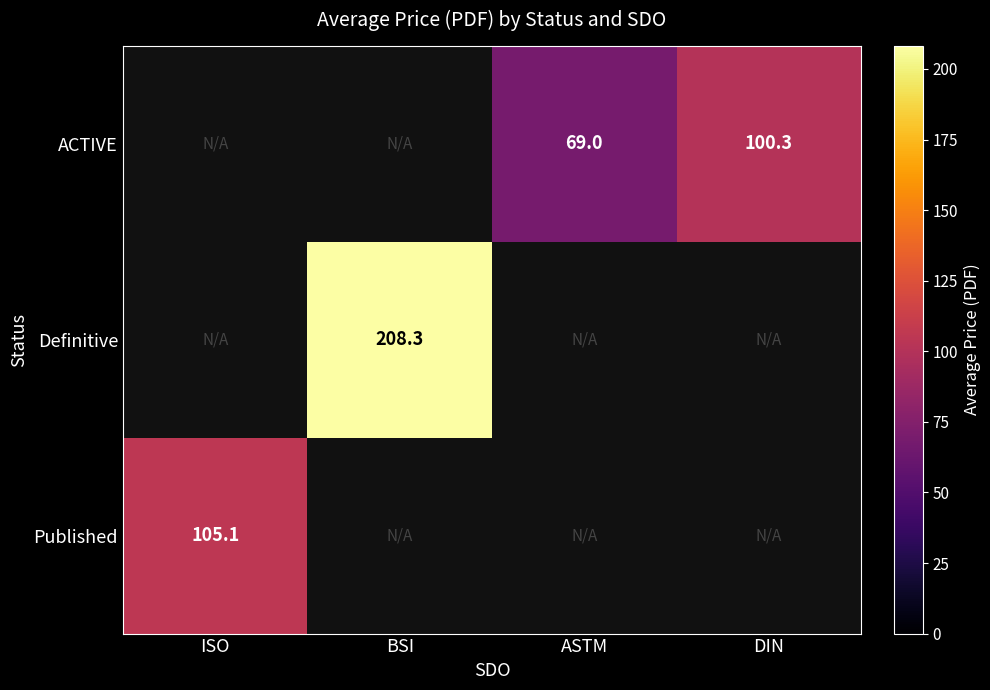

Is it true that Published equals 26.3 at ISO?

False